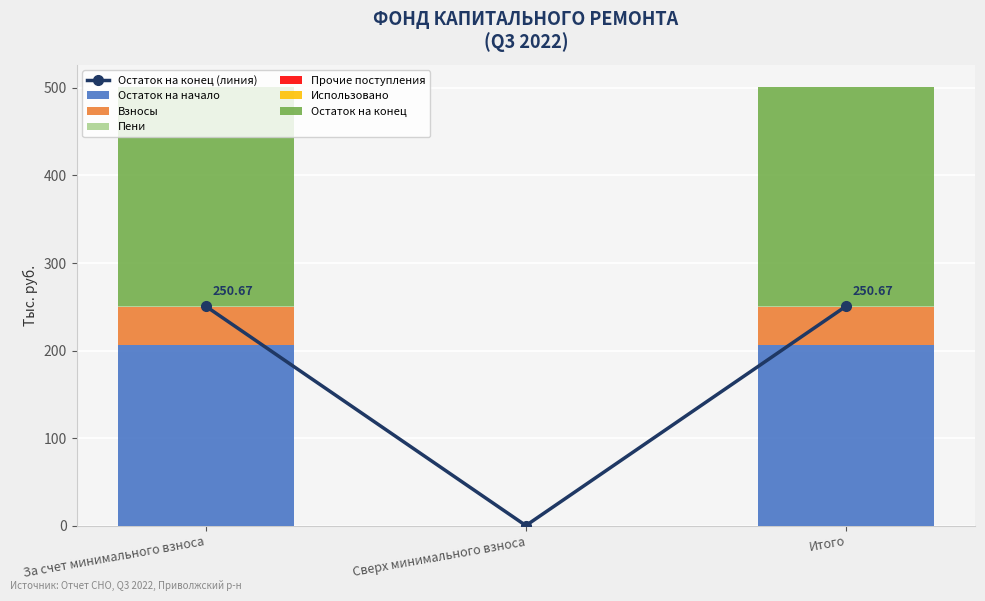

Which series has the widest spread of values?

Остаток на конец